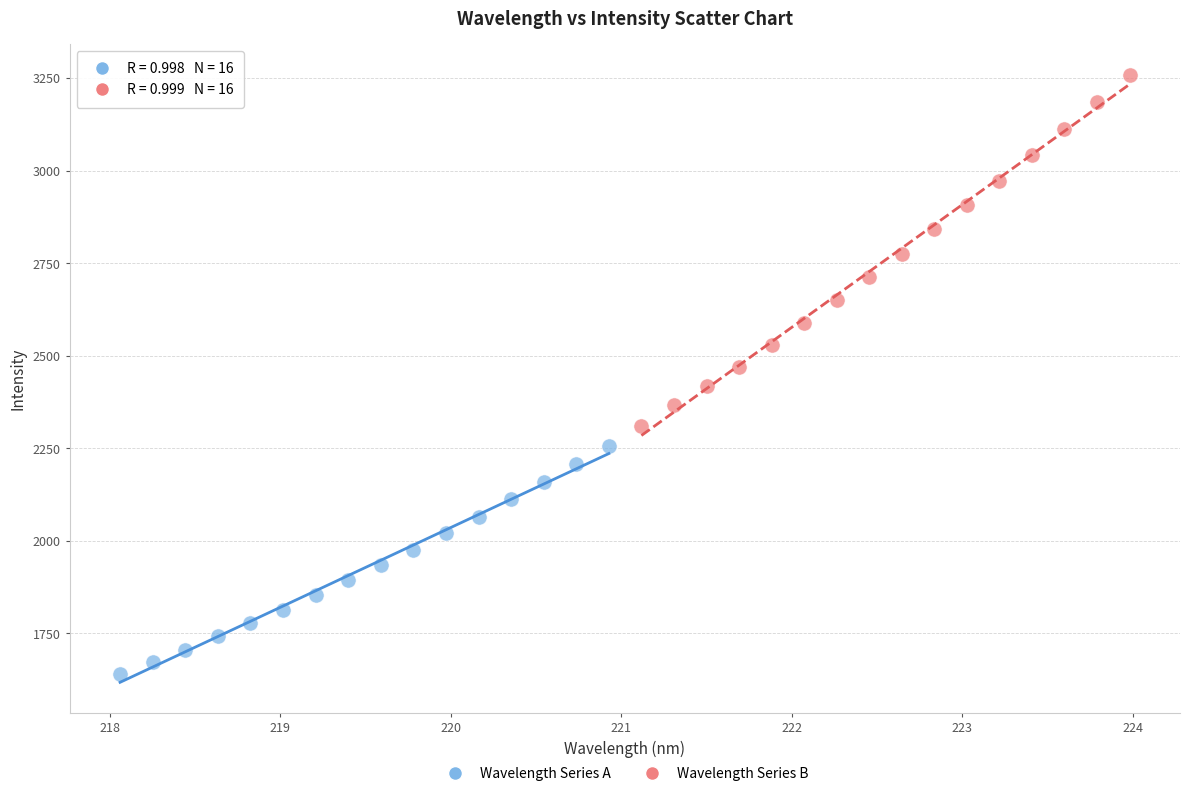

Which series reaches the maximum Y coordinate?

Wavelength Series B